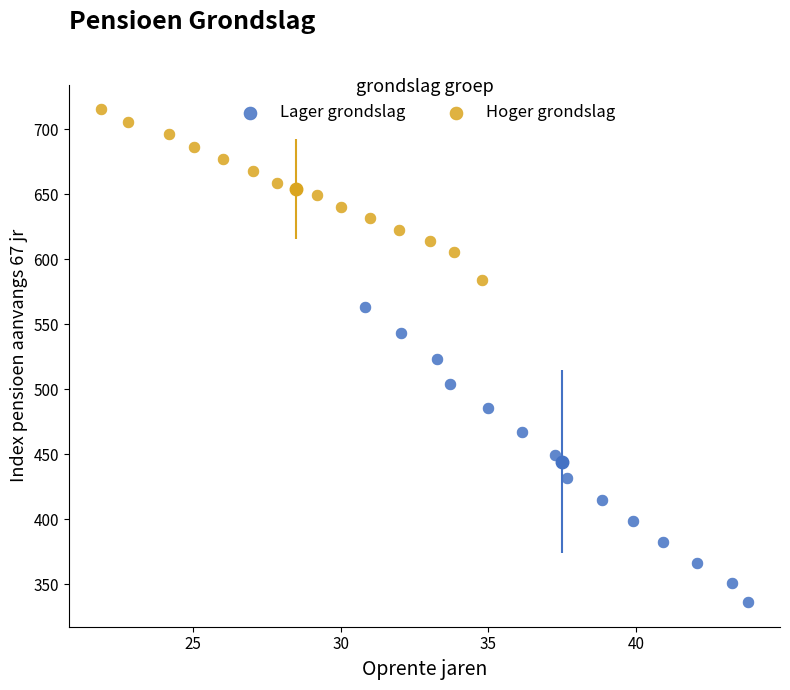

Which series reaches the minimum Y coordinate?

Lager grondslag